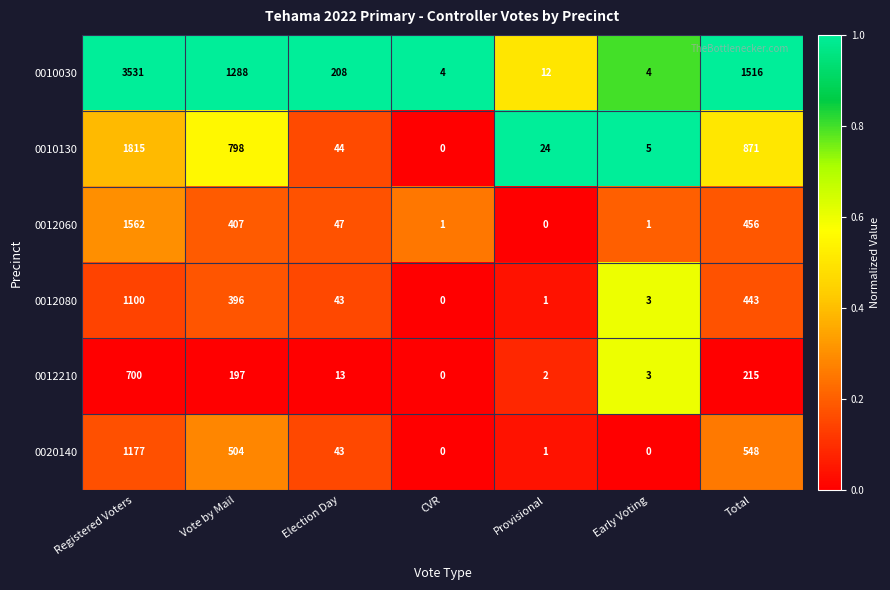

What is the maximum value shown in the chart?

3531